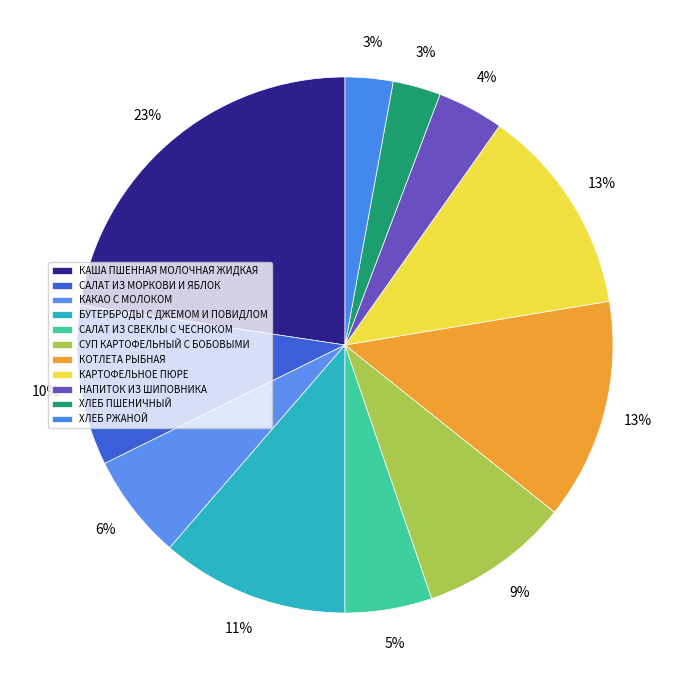

Does КАША ПШЕННАЯ МОЛОЧНАЯ ЖИДКАЯ account for over 50% of the chart?

No